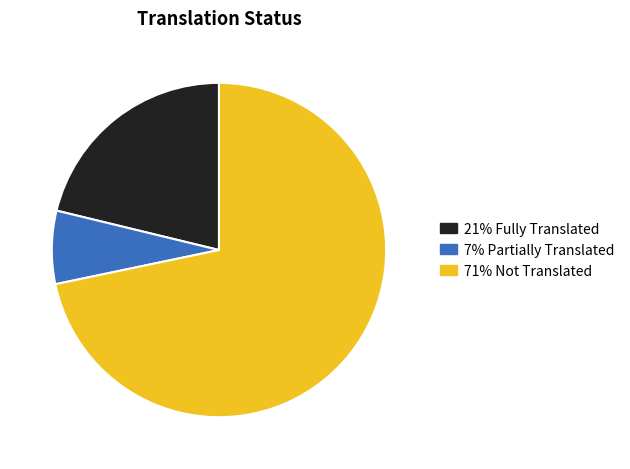

Is it true that 71% Not Translated is 72% of the pie?

True